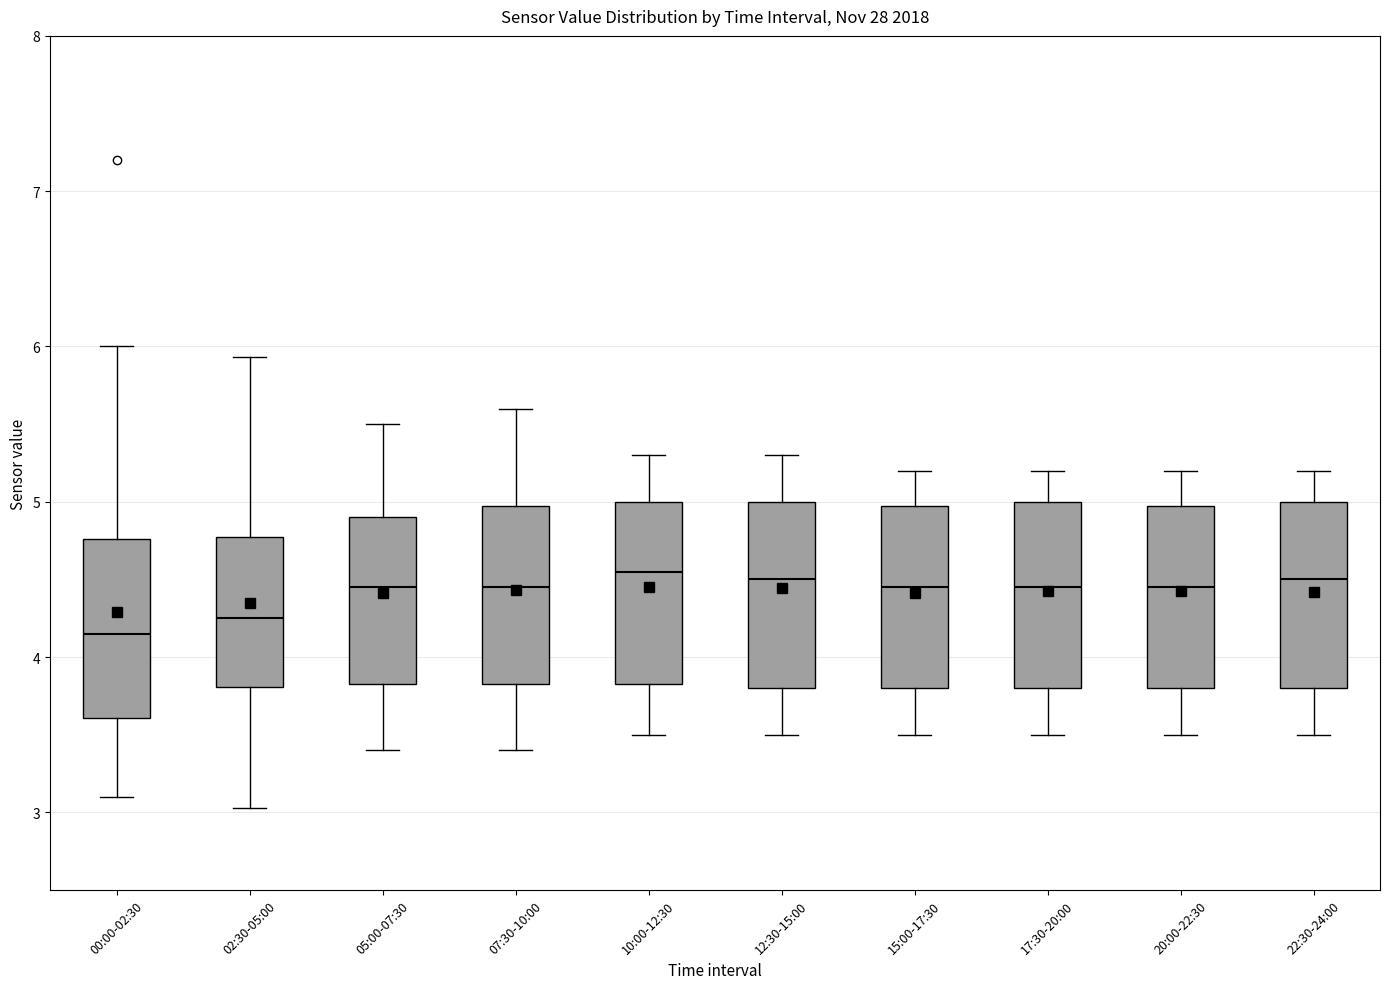

Reading left to right, read every box against the y-axis: the position of its median line, the range the box covers, and the ends of its whiskers. The values are not printed on the chart, so give them approximately, as read against the axis.

00:00-02:30: median 4.2, box 3.6 to 4.8, whiskers 3.1 to 6.0
02:30-05:00: median 4.3, box 3.8 to 4.8, whiskers 3.0 to 5.9
05:00-07:30: median 4.5, box 3.8 to 4.9, whiskers 3.4 to 5.5
07:30-10:00: median 4.5, box 3.8 to 5.0, whiskers 3.4 to 5.6
10:00-12:30: median 4.6, box 3.8 to 5.0, whiskers 3.5 to 5.3
12:30-15:00: median 4.5, box 3.8 to 5.0, whiskers 3.5 to 5.3
15:00-17:30: median 4.5, box 3.8 to 5.0, whiskers 3.5 to 5.2
17:30-20:00: median 4.5, box 3.8 to 5.0, whiskers 3.5 to 5.2
20:00-22:30: median 4.5, box 3.8 to 5.0, whiskers 3.5 to 5.2
22:30-24:00: median 4.5, box 3.8 to 5.0, whiskers 3.5 to 5.2